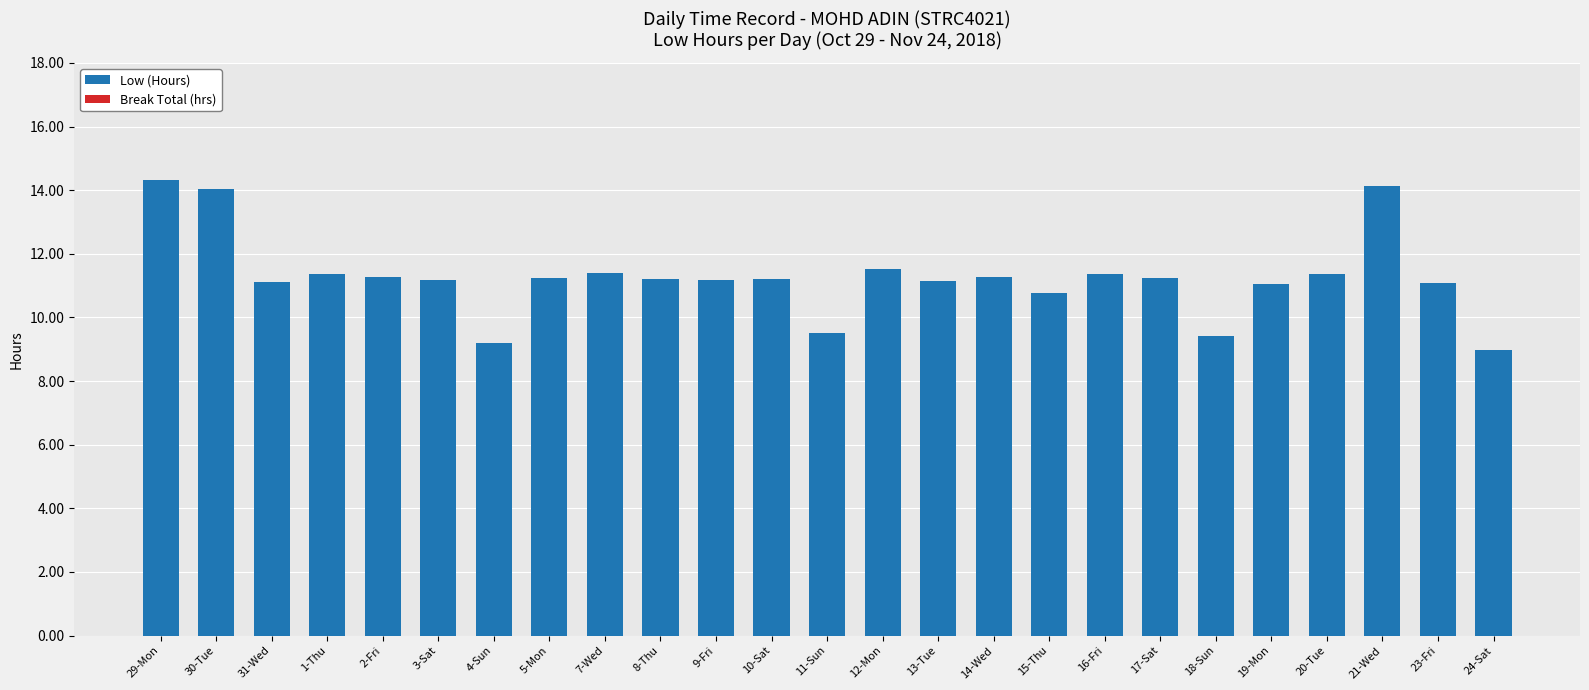

What position from the right is 16-Fri?

8